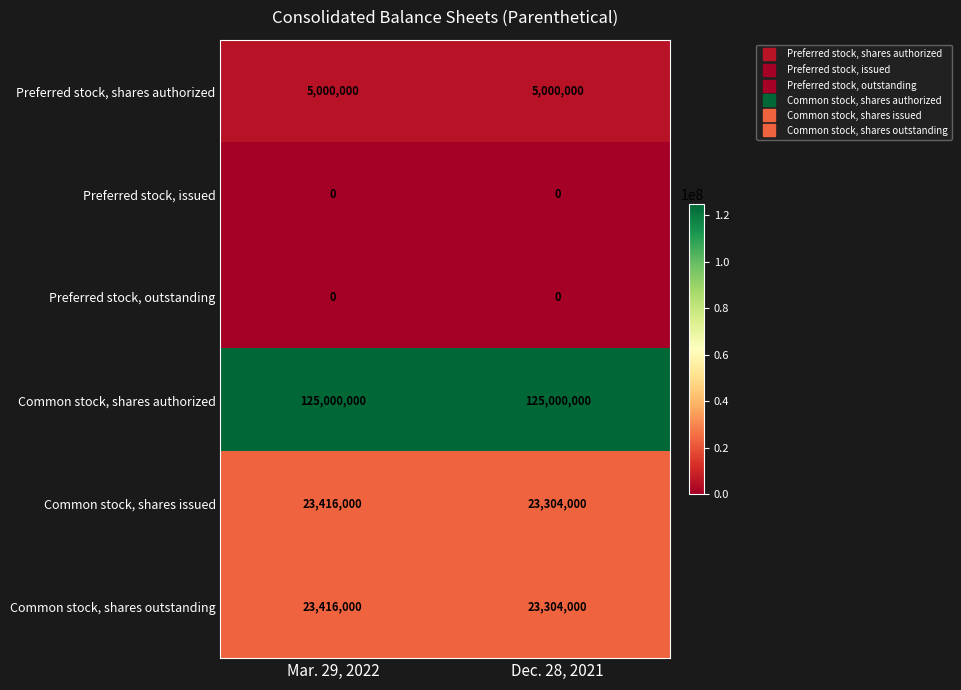

What is the spread (max minus min) of values at Mar. 29, 2022?

125000000